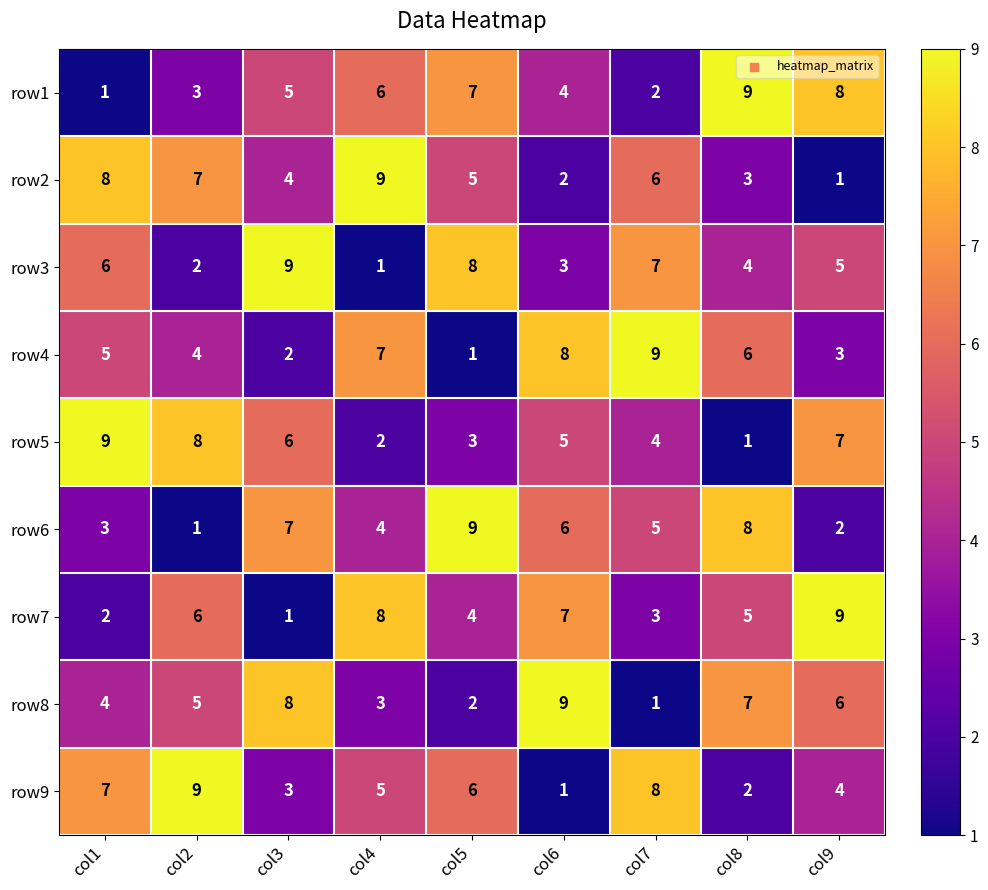

The row9 series shows 4 at col5. True or false?

False